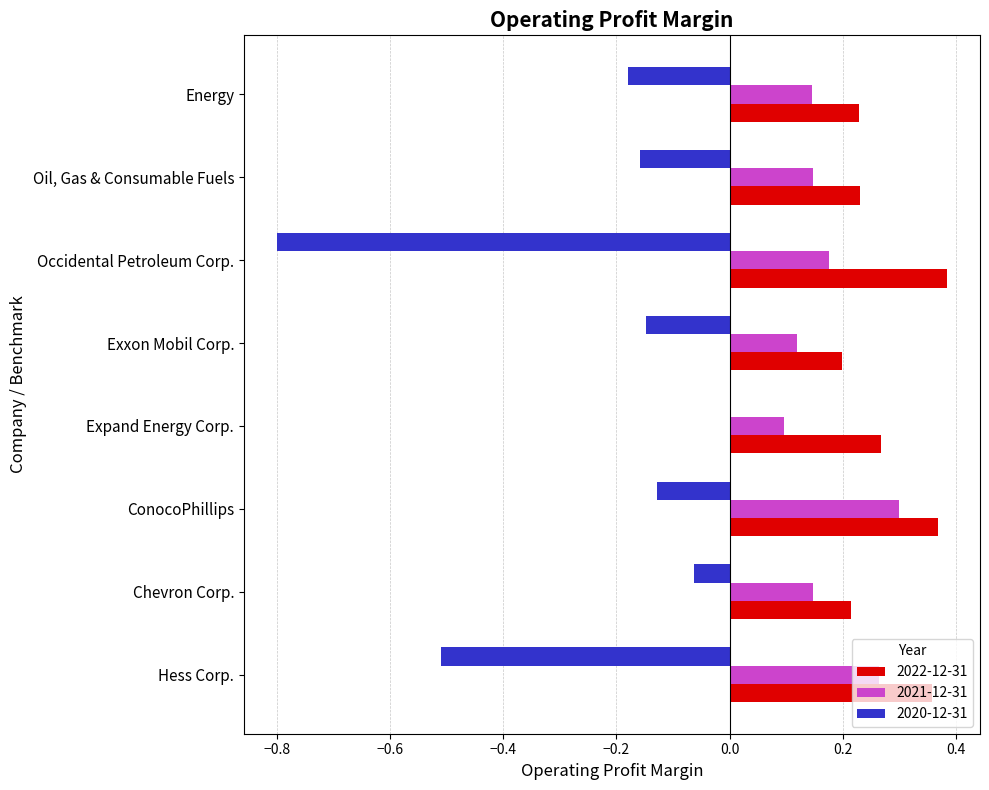

How many categories are shown in the chart?

8